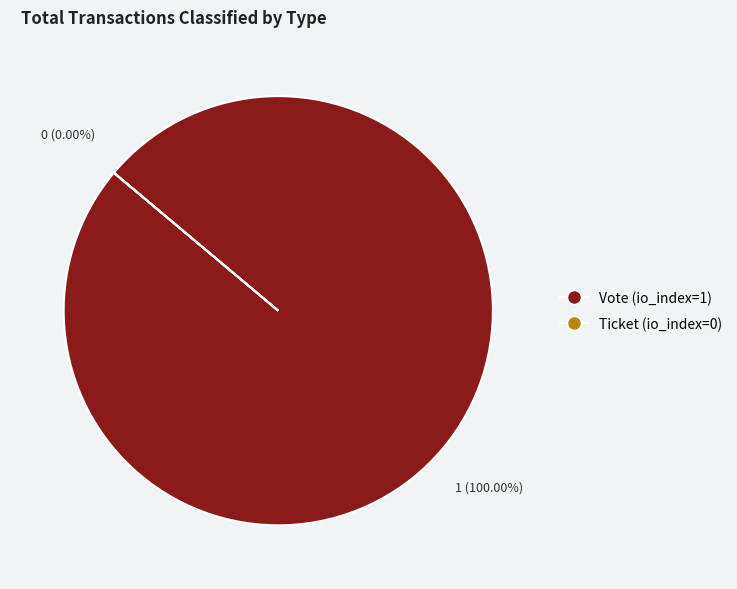

What percentage do Ticket (io_index=0) and Vote (io_index=1) together represent?

100.0%